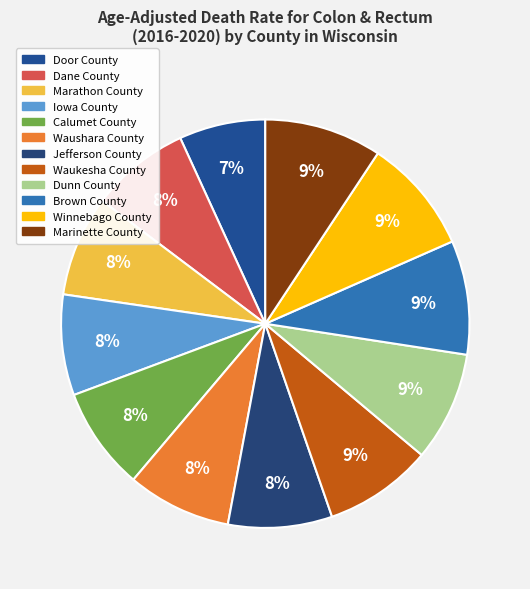

To the nearest percent, what is the difference between the Brown County and Waushara County slice percentages?

1%